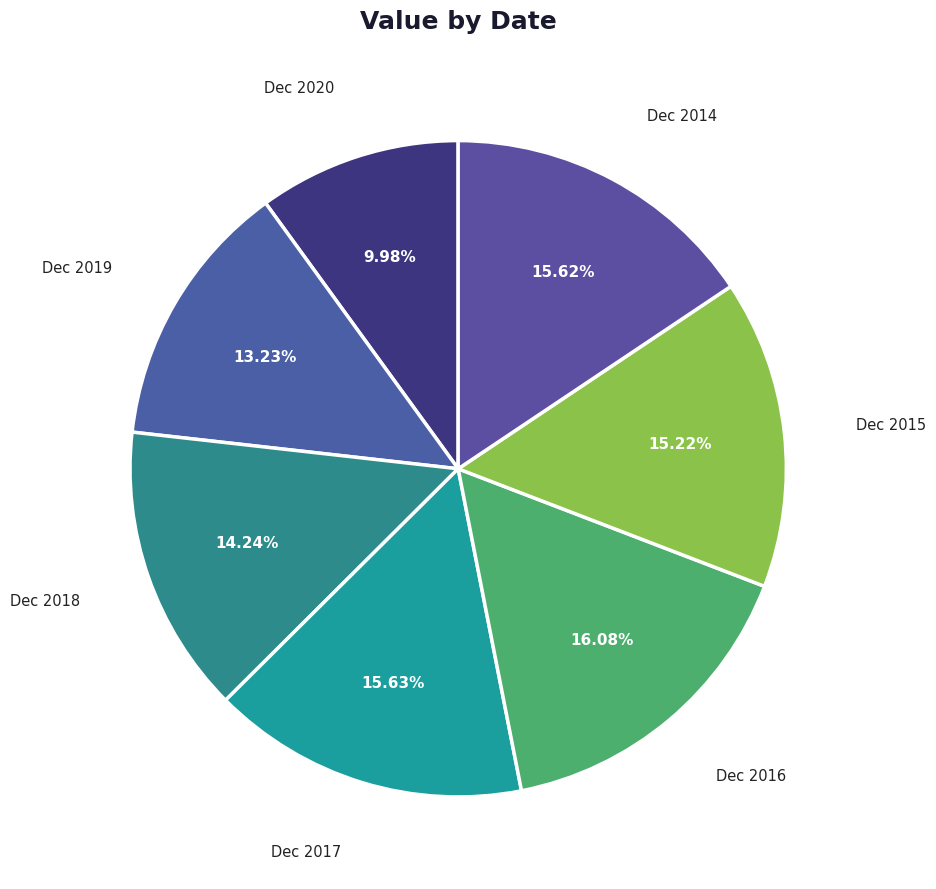

Combined, do Dec 2016 and Dec 2018 account for over 50%?

No